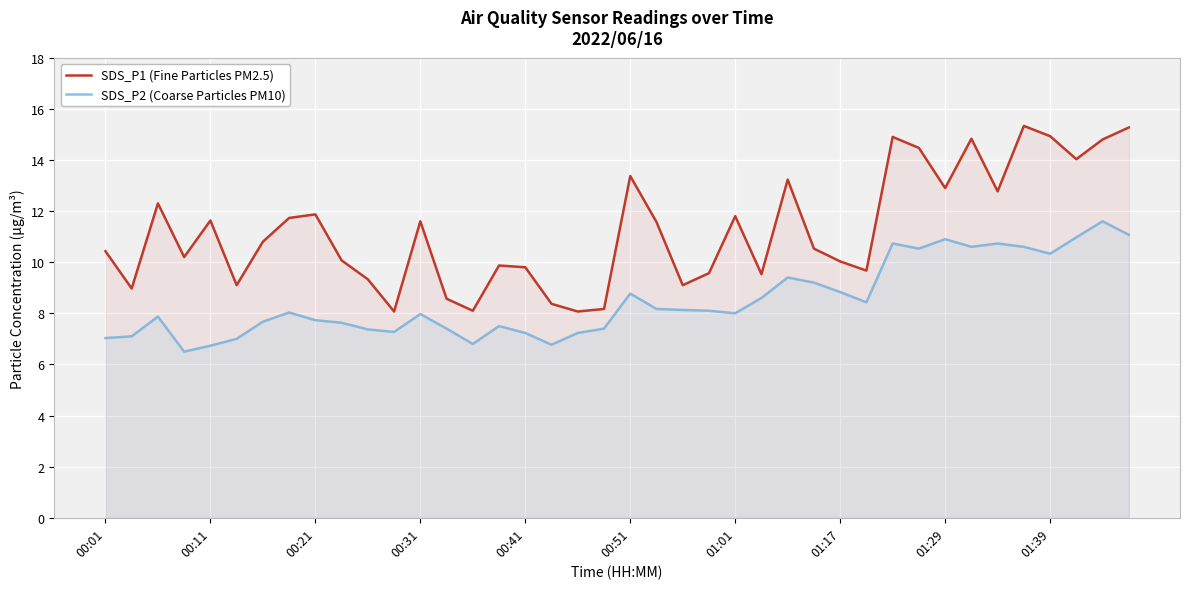

The SDS_P2 (Coarse Particles PM10) series shows 4.1 at 00:51. True or false?

False